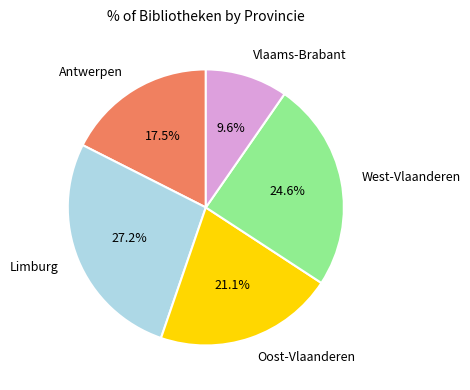

To the nearest percent, what is the difference between the Antwerpen and West-Vlaanderen slice percentages?

7%